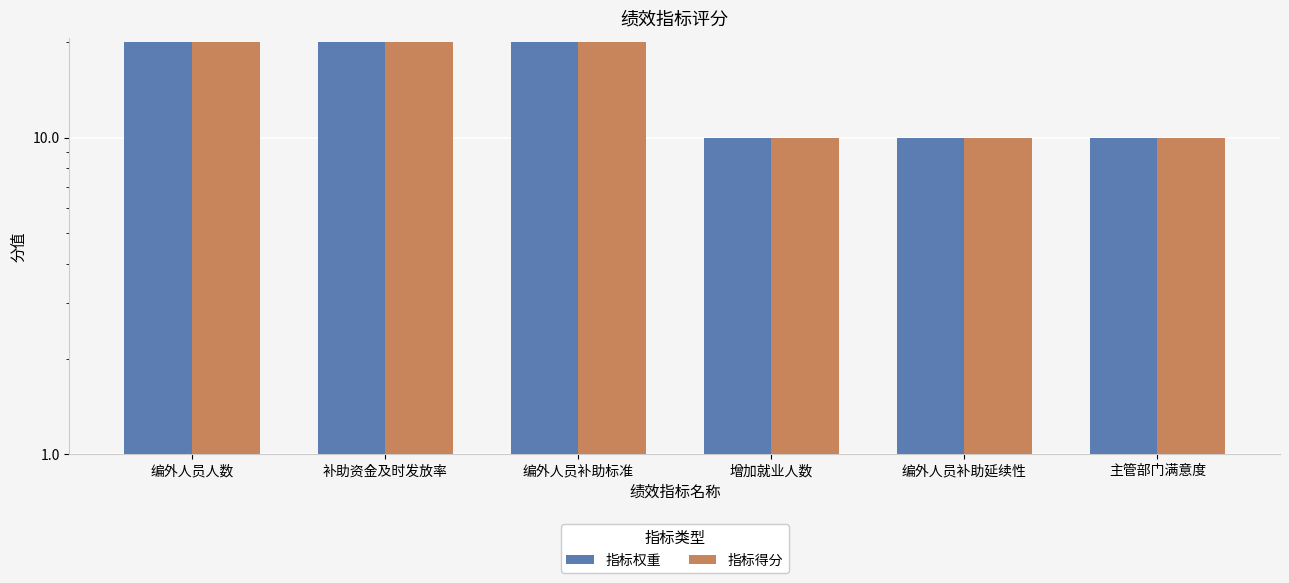

The 指标得分 series shows 18 at 编外人员补助延续性. True or false?

False